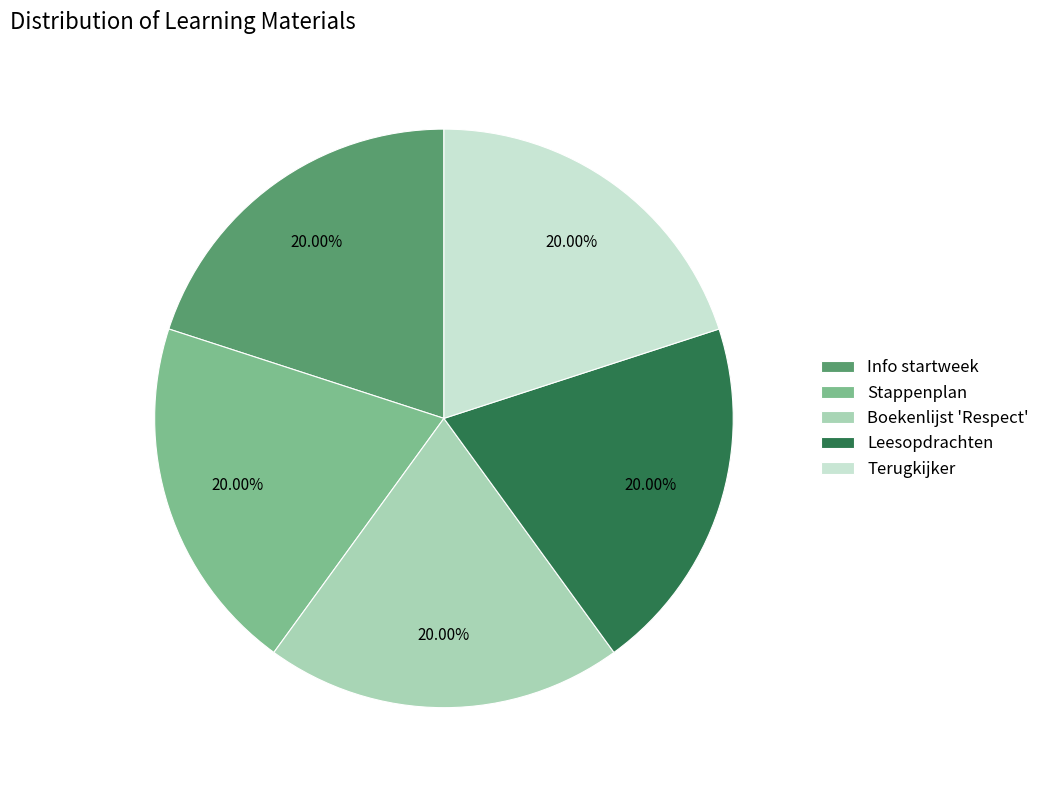

Count the number of slices in the pie.

5